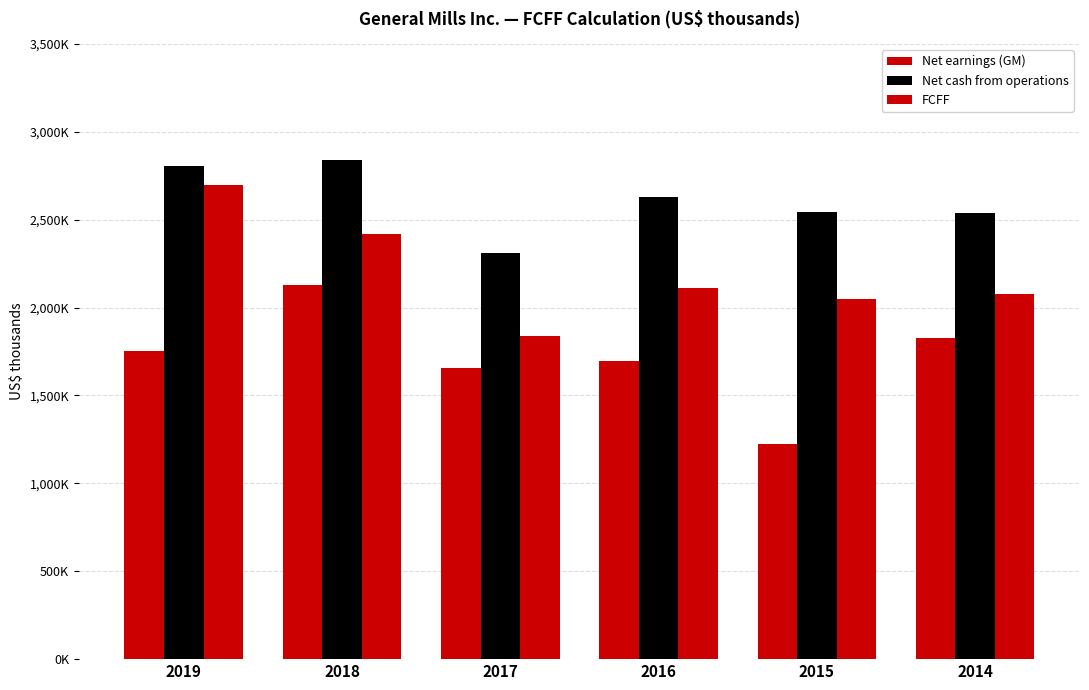

Which has a higher value, 2016 or 2018?

2018